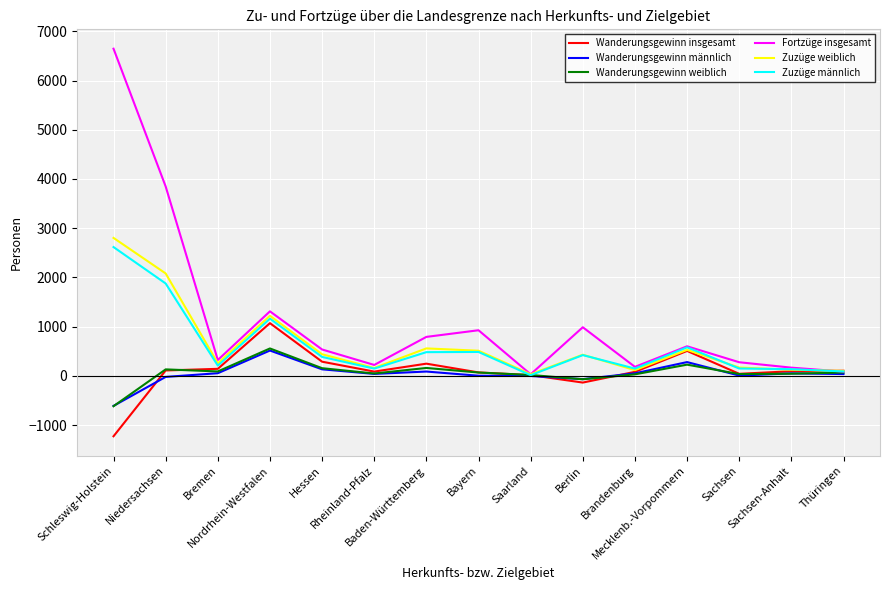

Which series has the largest total across all categories?

Fortzüge insgesamt